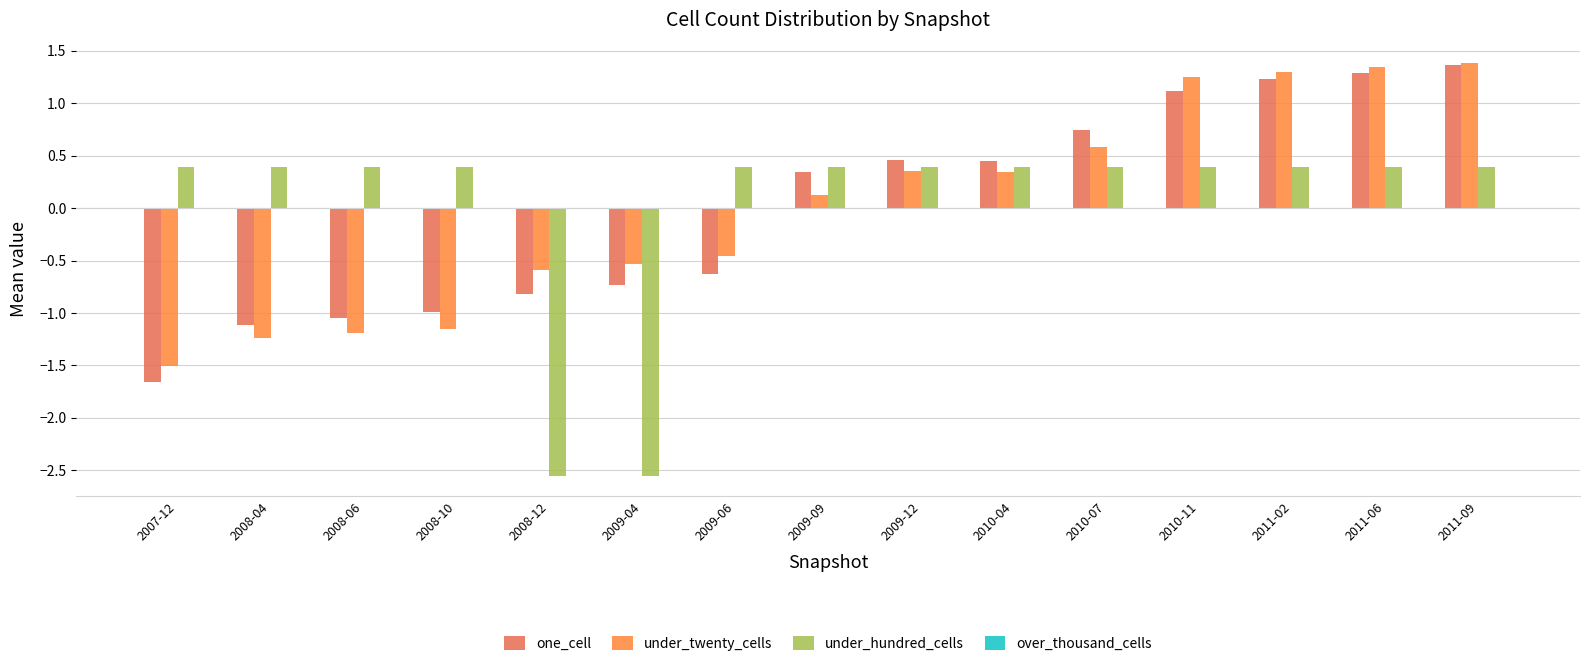

What position from the right is 2010-04?

6